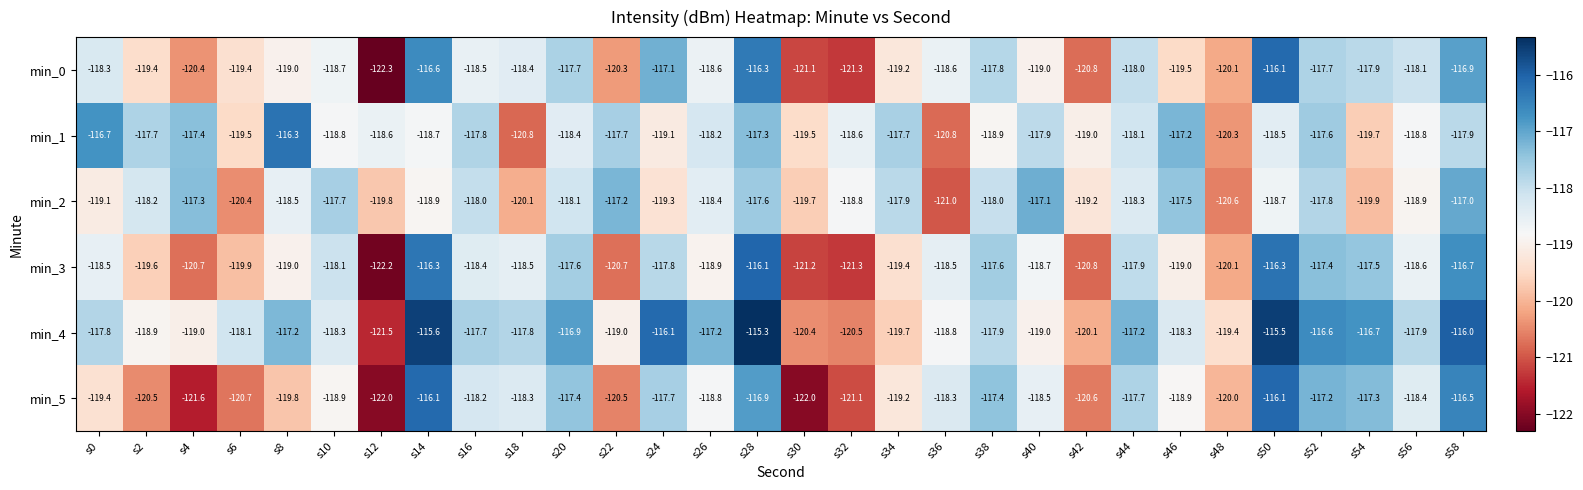

What is the difference between the highest and lowest values at s10?

1.2